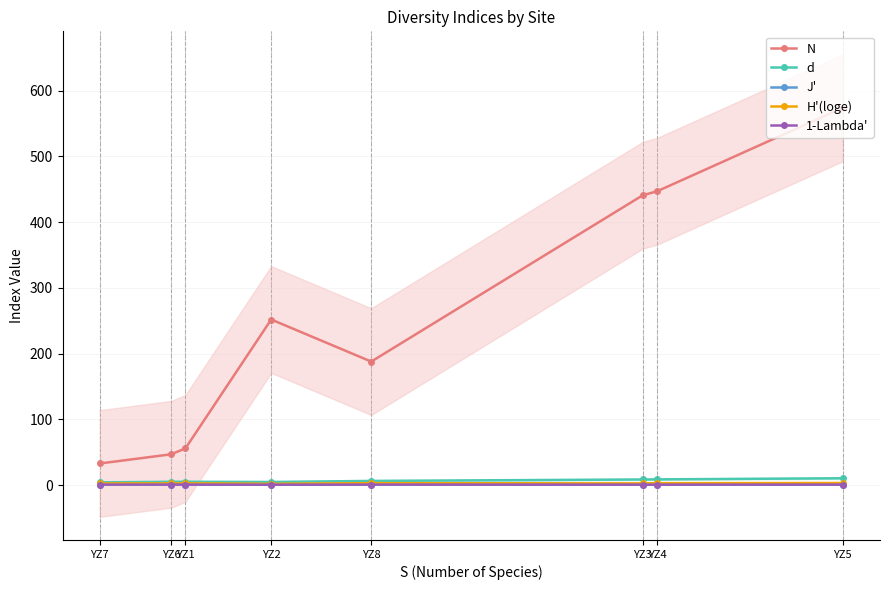

What position from the right is YZ2?

5